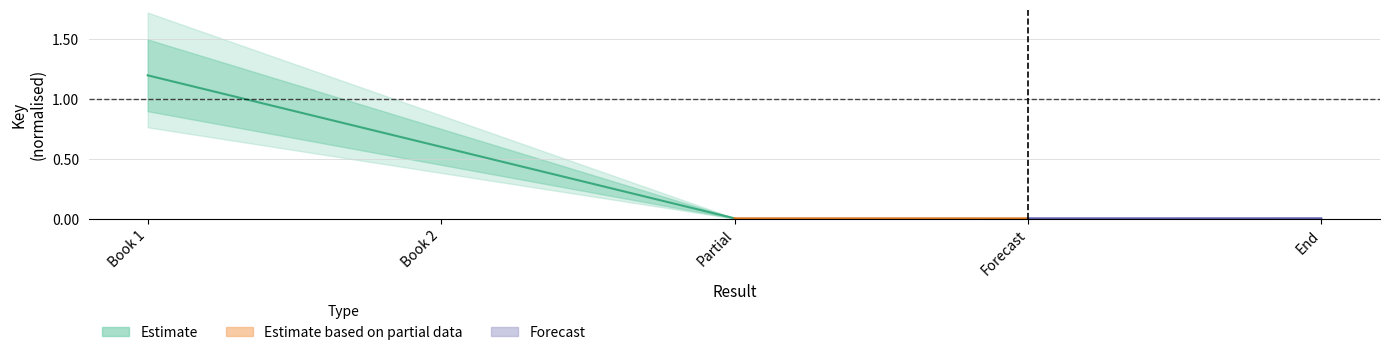

Does the chart have visible grid lines?

Yes